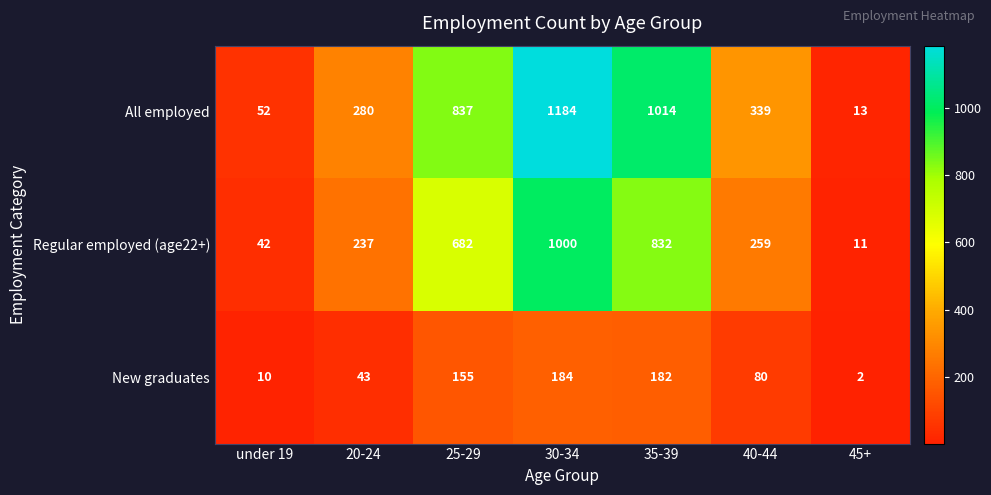

Between 30-34 and 35-39, which series saw the biggest shift?

All employed